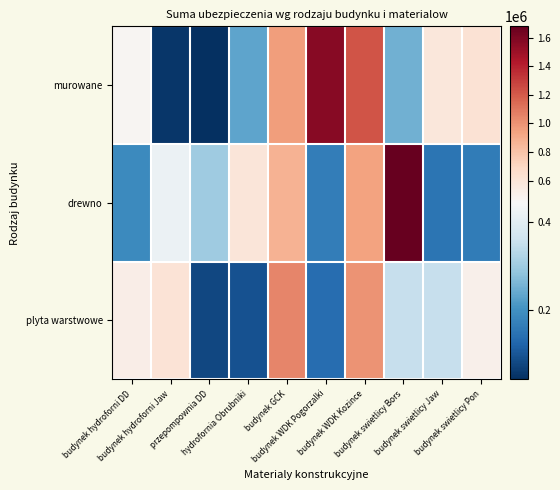

Reading right to left, extract all data points from this chart.

murowane: budynek swietlicy Pon=625000	budynek swietlicy Jaw=580000	budynek swietlicy Bors=250000	budynek WDK Kozince=1225000	budynek WDK Pogorzalki=1565000	budynek GCK=962500	hydrofornia Obrubniki=231000	przepompownia DD=40000	budynek hydroforni Jaw=51000	budynek hydroforni DD=468000
drewno: budynek swietlicy Pon=162500	budynek swietlicy Jaw=150000	budynek swietlicy Bors=1680000	budynek WDK Kozince=937500	budynek WDK Pogorzalki=165000	budynek GCK=875000	hydrofornia Obrubniki=595000	przepompownia DD=300000	budynek hydroforni Jaw=420950	budynek hydroforni DD=187500
plyta warstwowe: budynek swietlicy Pon=510000	budynek swietlicy Jaw=350000	budynek swietlicy Bors=350000	budynek WDK Kozince=1000000	budynek WDK Pogorzalki=135000	budynek GCK=1050000	hydrofornia Obrubniki=91205	przepompownia DD=75600	budynek hydroforni Jaw=614480	budynek hydroforni DD=525767